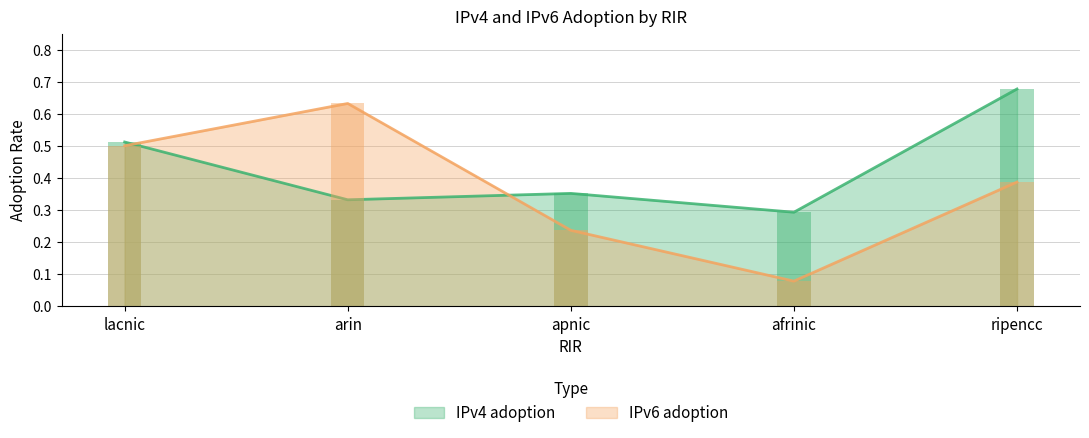

True or false: IPv4 adoption has a value of 0.7 at ripencc.

True